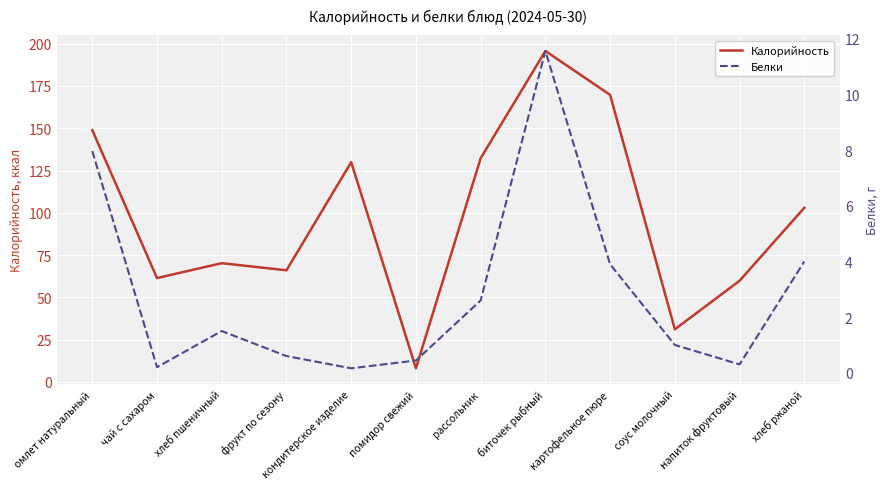

In Калорийность, how many points are lower than both neighbors (excluding endpoints)?

4